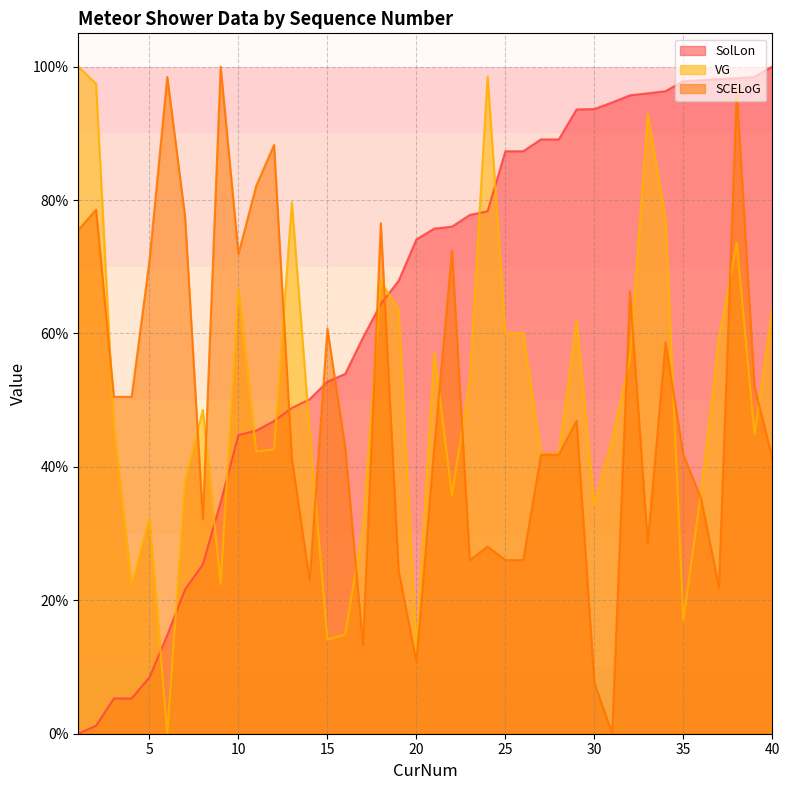

Rank the categories by VG value from lowest to highest.

6, 20, 15, 16, 35, 4, 9, 17, 5, 30, 22, 36, 7, 27, 28, 11, 12, 31, 39, 14, 3, 8, 23, 32, 21, 37, 25, 26, 29, 19, 40, 10, 18, 38, 34, 13, 33, 2, 24, 1